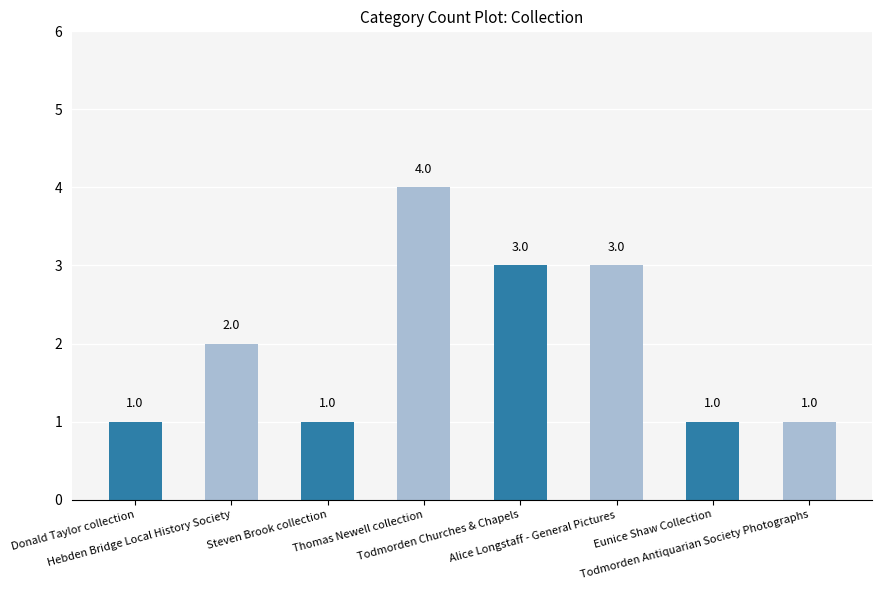

What is the average value?

2